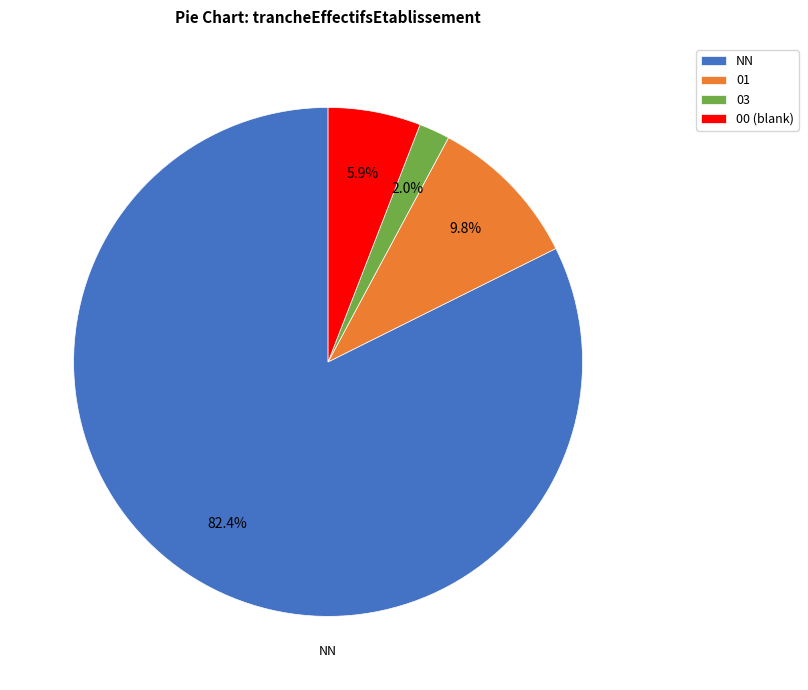

Rank the categories by value from lowest to highest.

03, 00, 01, NN